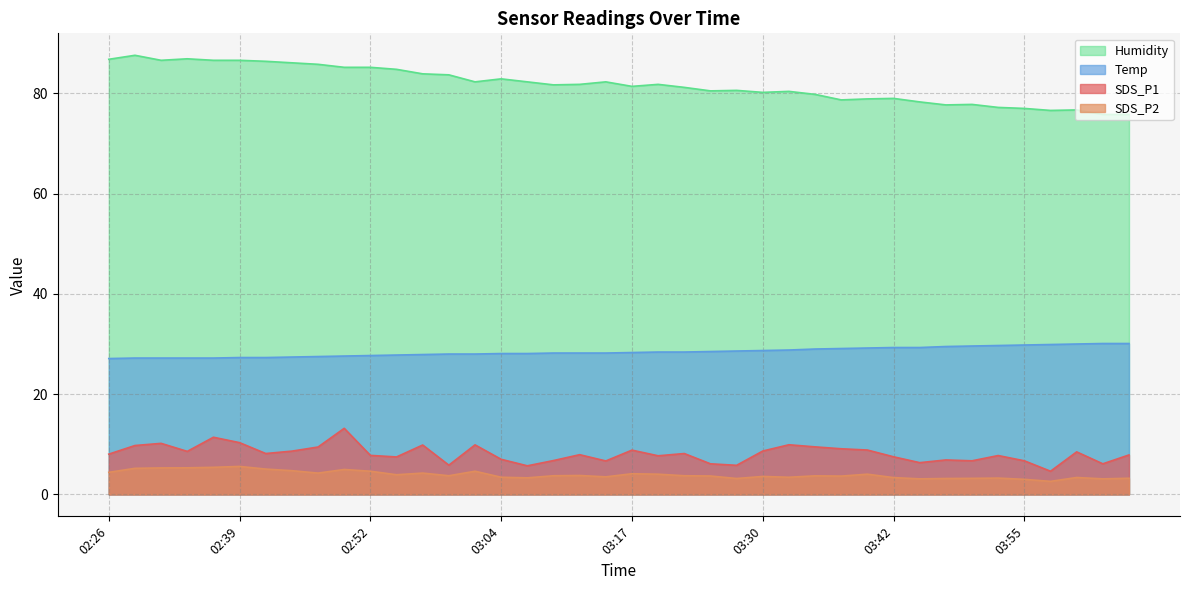

Reading left to right, extract all data points from this chart.

SDS_P1: 8.0	9.8	10.2	8.6	11.4	10.3	8.2	8.6	9.4	13.2	7.8	7.5	9.8	5.8	9.9	7.0	5.7	6.8	7.9	6.7	8.8	7.7	8.2	6.1	5.8	8.7	9.9	9.5	9.1	8.8	7.5	6.3	6.9	6.7	7.8	6.7	4.6	8.5	6.1	7.9
SDS_P2: 4.4	5.2	5.3	5.3	5.4	5.6	5.0	4.7	4.2	5.0	4.6	3.9	4.2	3.7	4.6	3.4	3.3	3.7	3.8	3.5	4.1	4.0	3.7	3.7	3.2	3.6	3.4	3.7	3.6	4.0	3.4	3.1	3.2	3.2	3.2	3.0	2.6	3.4	3.1	3.2
Temp: 27.1	27.2	27.2	27.2	27.2	27.3	27.3	27.4	27.5	27.6	27.7	27.8	27.9	28.0	28.0	28.1	28.1	28.2	28.2	28.2	28.3	28.4	28.4	28.5	28.6	28.7	28.8	29.0	29.1	29.2	29.3	29.3	29.5	29.6	29.7	29.8	29.9	30.0	30.1	30.1
Humidity: 86.8	87.6	86.6	86.9	86.6	86.6	86.4	86.1	85.8	85.2	85.2	84.8	83.9	83.7	82.3	82.9	82.3	81.7	81.8	82.3	81.4	81.8	81.2	80.5	80.6	80.2	80.4	79.8	78.7	78.9	79.0	78.3	77.7	77.8	77.2	77.0	76.6	76.7	75.8	75.8